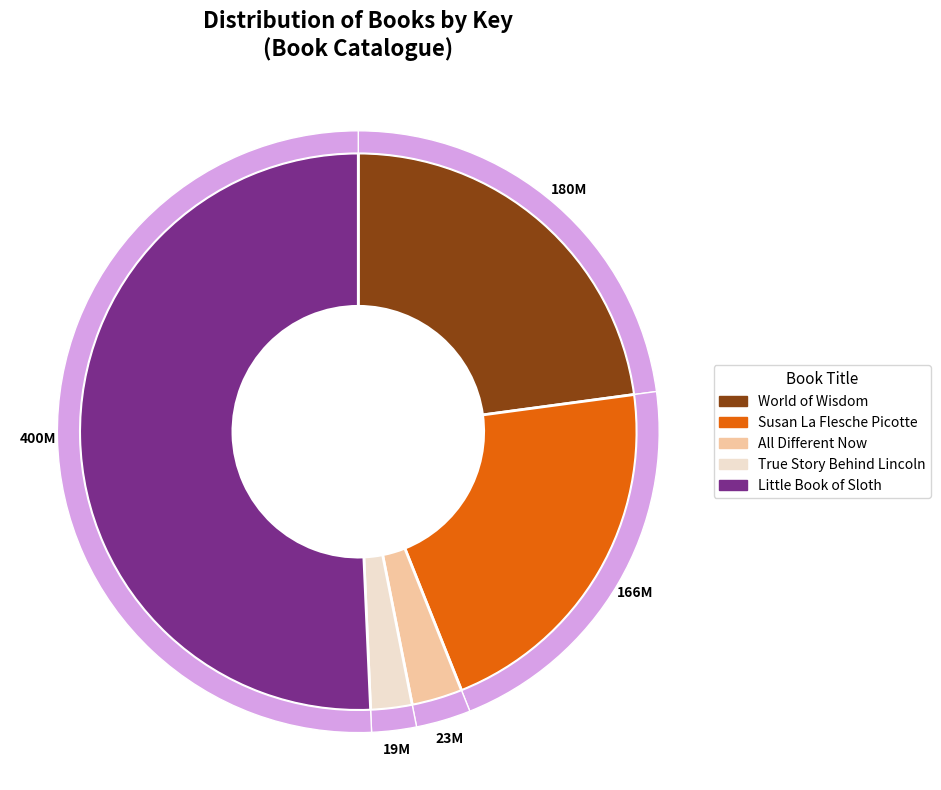

How many slices are in this pie chart?

5